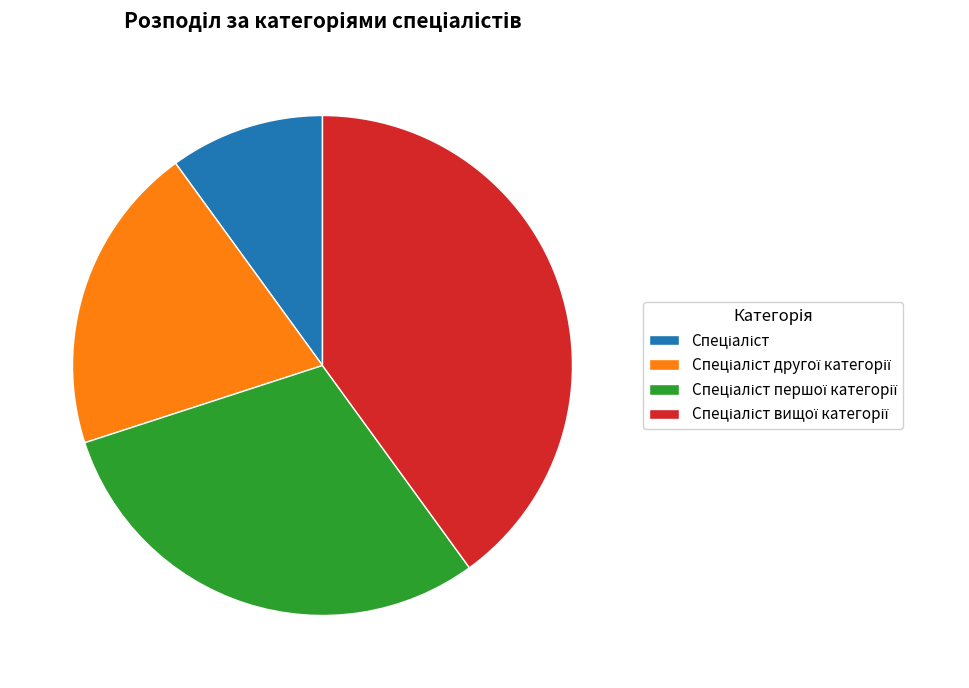

Is there any slice that represents more than half of the pie?

No